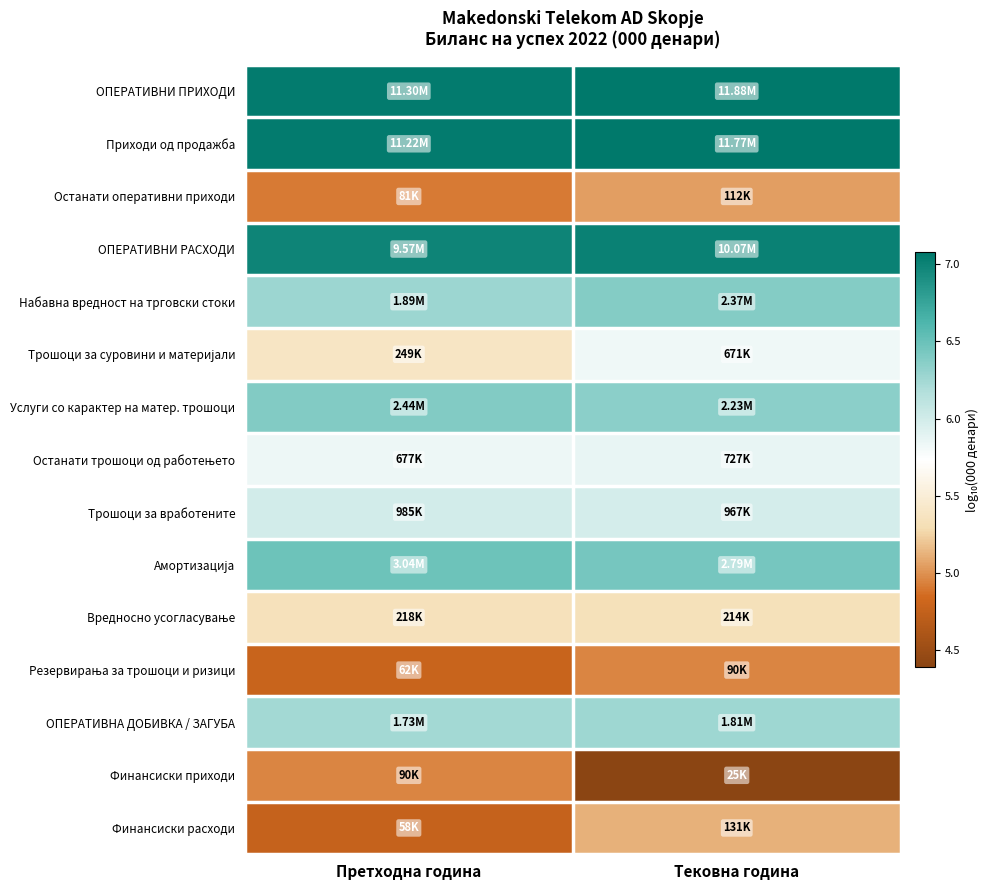

Rank the series by their maximum value, from highest to lowest.

ОПЕРАТИВНИ ПРИХОДИ, Приходи од продажба, ОПЕРАТИВНИ РАСХОДИ, Амортизација, Услуги со карактер на матер. трошоци, Набавна вредност на трговски стоки, ОПЕРАТИВНА ДОБИВКА / ЗАГУБА, Трошоци за вработените, Останати трошоци од работењето, Трошоци за суровини и материјали, Вредносно усогласување, Финансиски расходи, Останати оперативни приходи, Финансиски приходи, Резервирања за трошоци и ризици